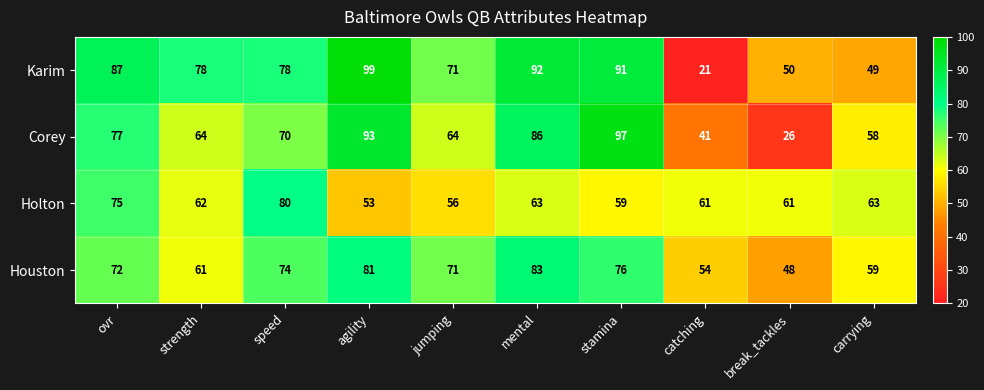

What is the difference between the Holton values at break_tackles and jumping?

5